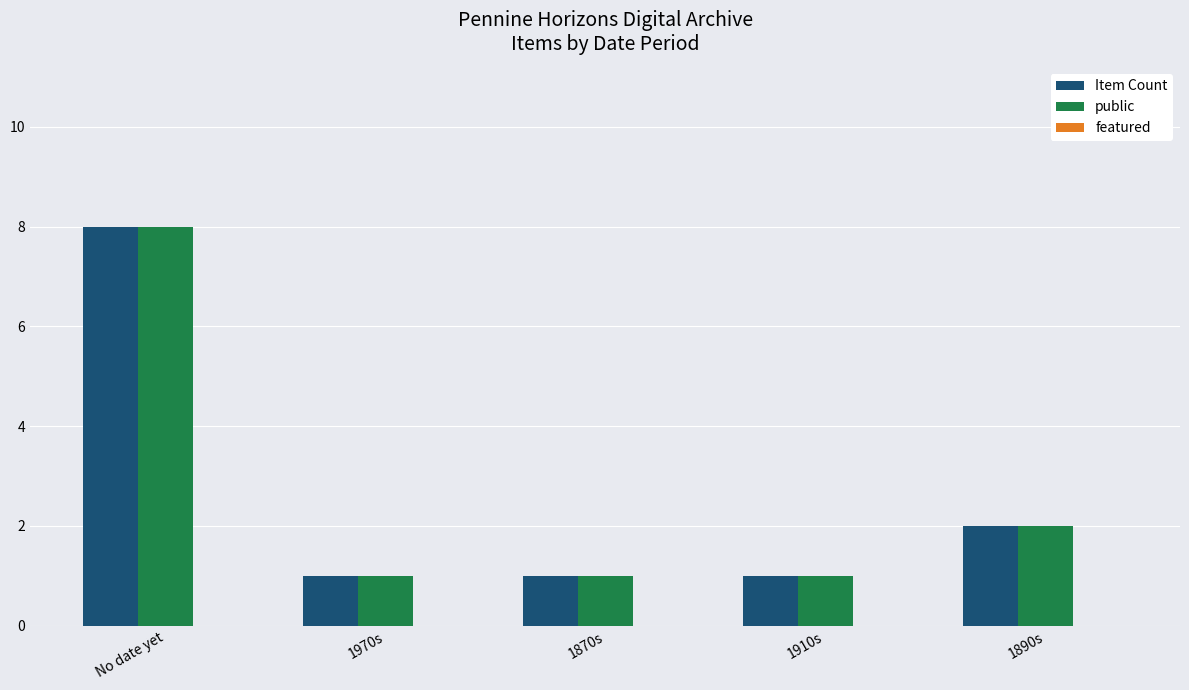

What is the difference between the highest and lowest values at 1870s?

0